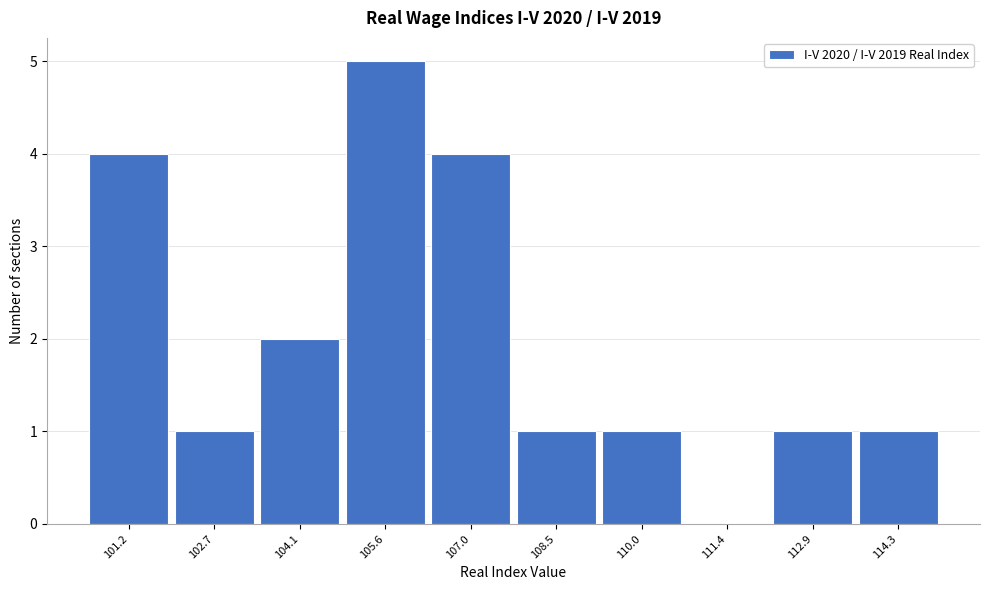

Reading left to right, what are all the values shown in this chart?

101.2=4	102.7=1	104.1=2	105.6=5	107.0=4	108.5=1	110.0=1	111.4=0	112.9=1	114.3=1